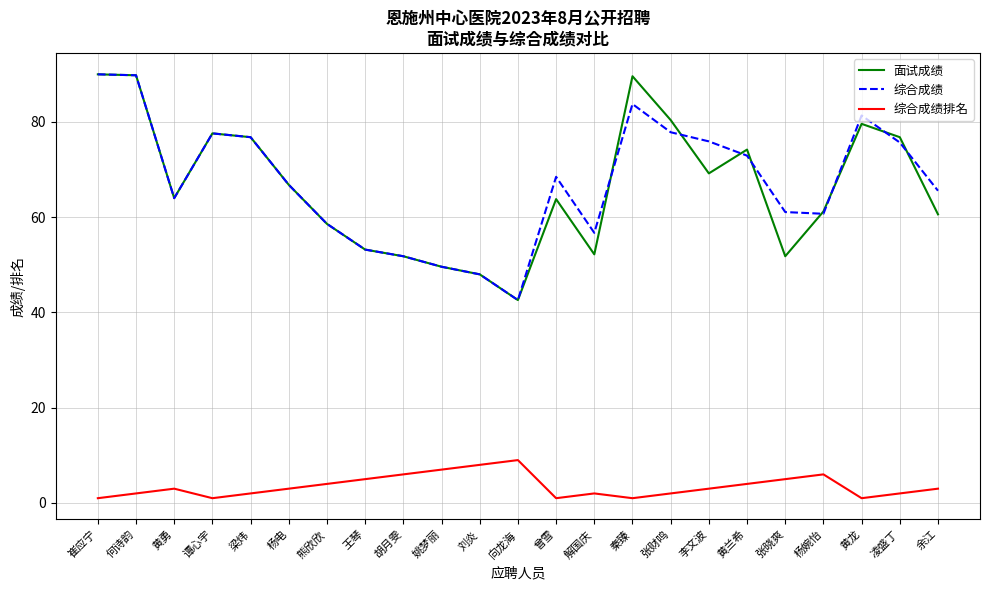

At which category does 综合成绩排名 reach its first local valley?

谭心宇